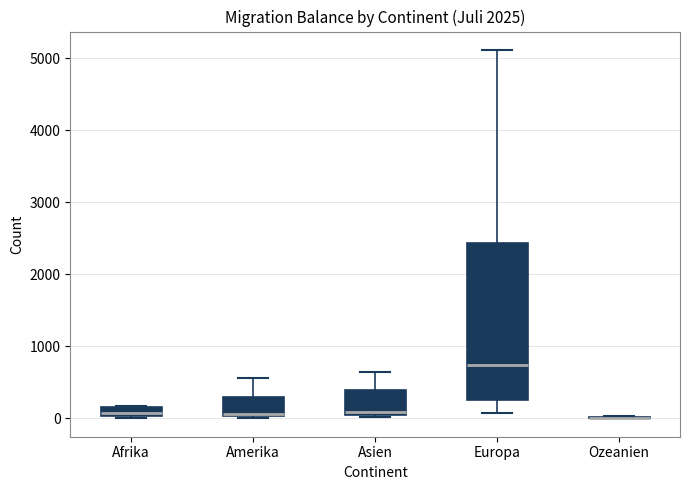

Where does the upper whisker of the box for Europa end on the y-axis? The values are not printed on the chart, so give them approximately, as read against the axis.

5100